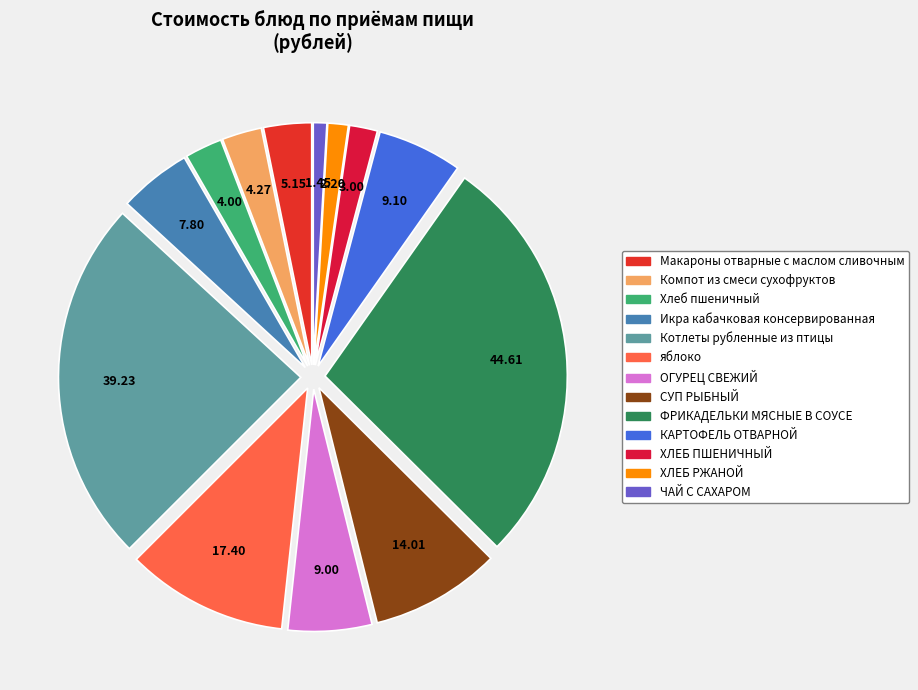

How many slices are in this pie chart?

13